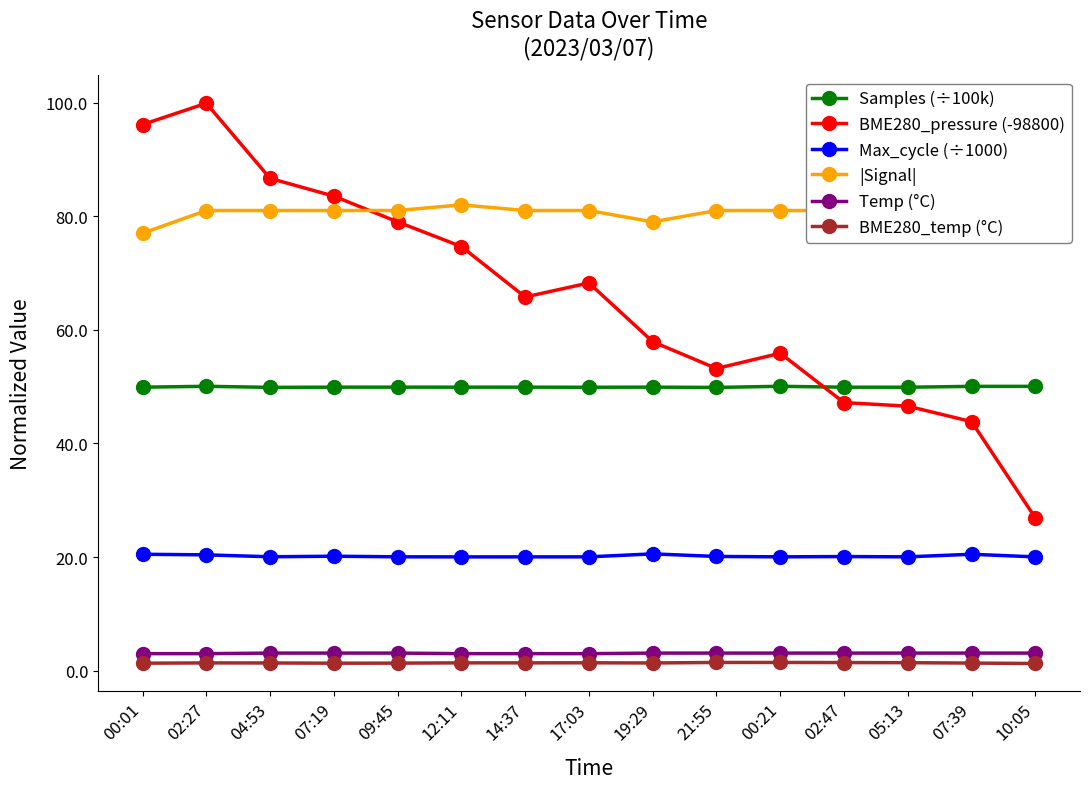

Is it true that BME280_pressure (-98800) equals 68.2 at 17:03?

True